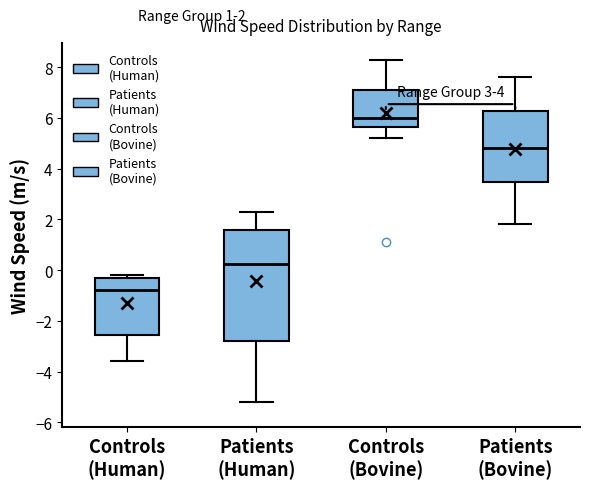

Which box is the tallest, from its lower edge to its upper edge?

Patients (Human)